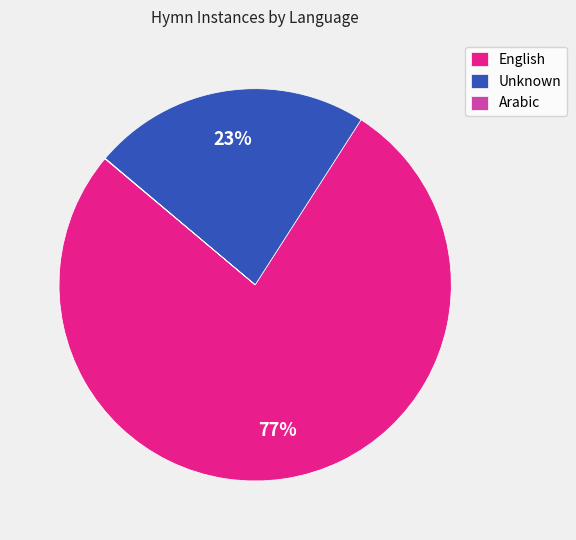

Which has a higher value, Unknown or English?

English